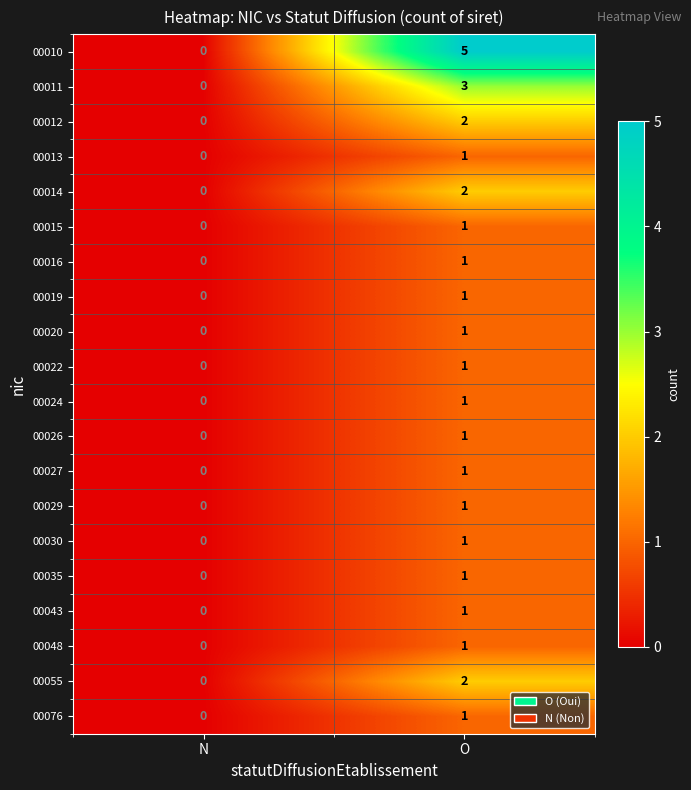

At which label is 00043 closest to 0?

N